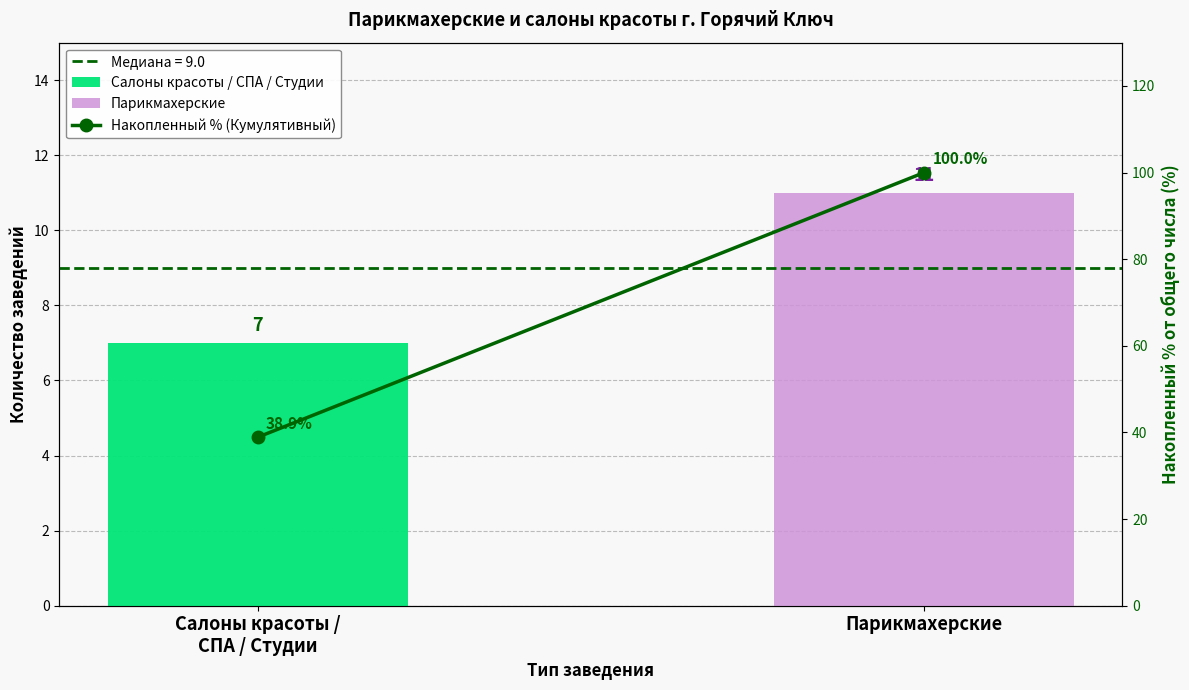

At which category does the chart reach its minimum across all series?

Салоны красоты /
СПА / Студии